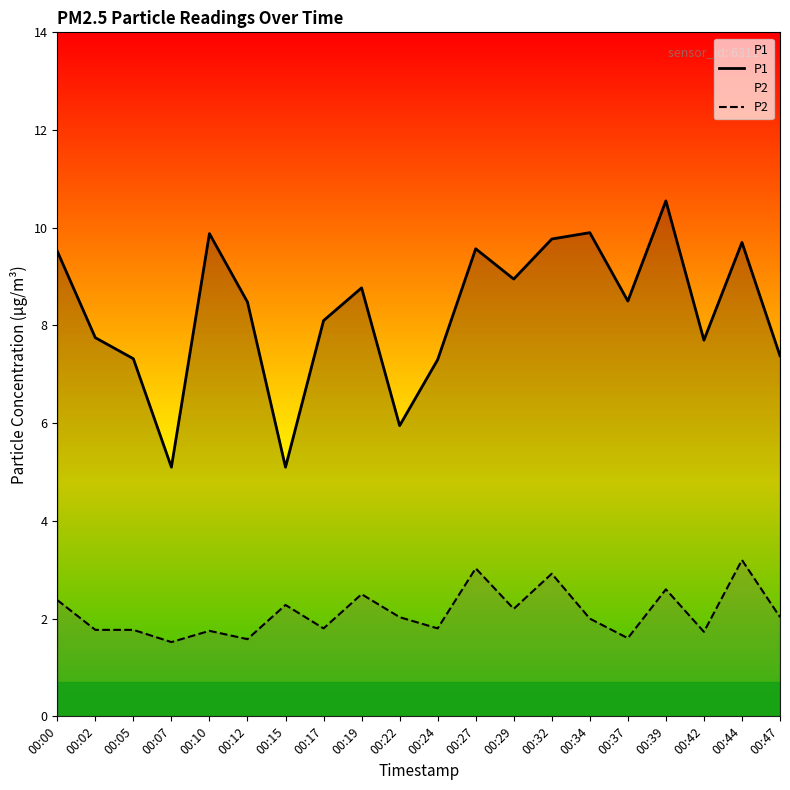

Rank the series by their maximum value, from highest to lowest.

P1, P2